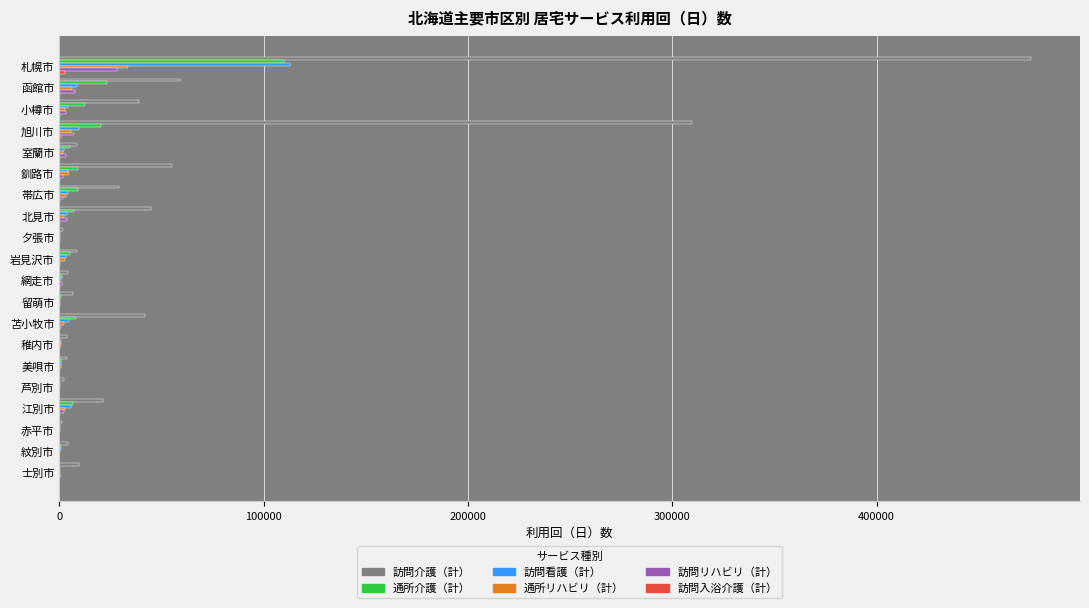

Which series changed the most between 函館市 and 稚内市?

訪問介護（計）